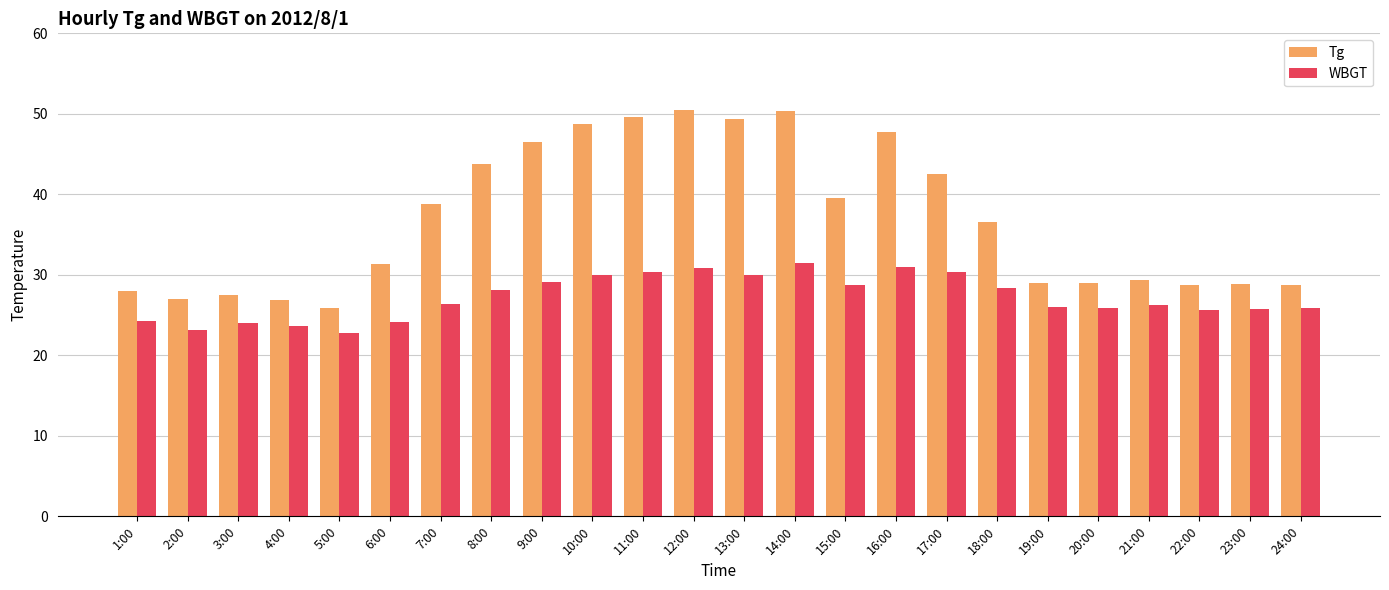

What is the difference between the maximum and second lowest values in the WBGT series?

8.3